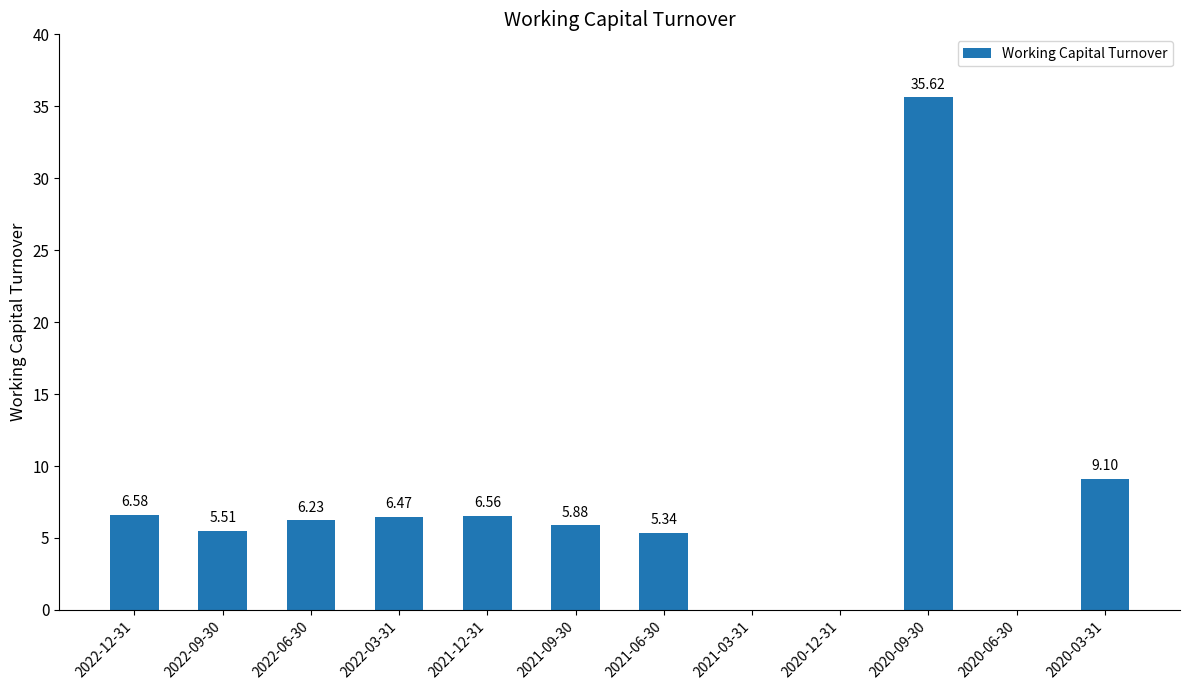

Are the bars horizontal?

No